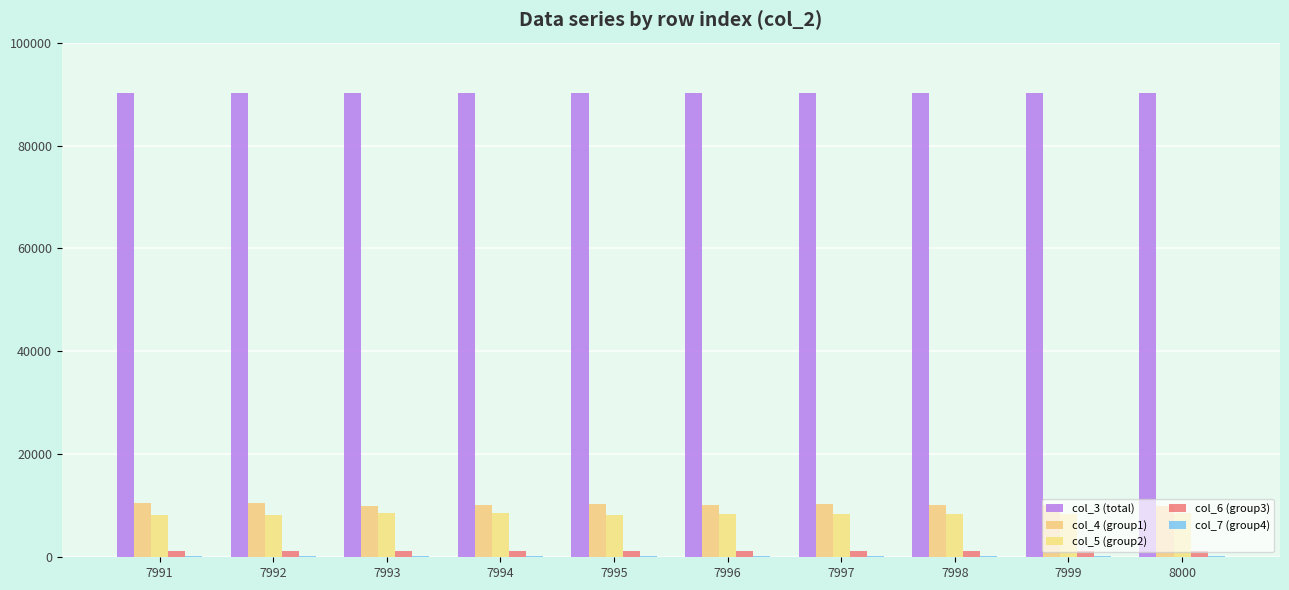

Reading left to right, transcribe all the data shown in this chart.

col_3 (total): 7991=90157	7992=90168	7993=90179	7994=90191	7995=90202	7996=90213	7997=90225	7998=90236	7999=90247	8000=90258
col_4 (group1): 7991=10472	7992=10470	7993=10015	7994=10065	7995=10431	7996=10216	7997=10279	7998=10169	7999=10205	8000=10000
col_5 (group2): 7991=8184	7992=8302	7993=8675	7994=8560	7995=8211	7996=8384	7997=8358	7998=8435	7999=8420	8000=8567
col_6 (group3): 7991=1145	7992=1191	7993=1172	7994=1195	7995=1189	7996=1231	7997=1204	7998=1205	7999=1202	8000=1238
col_7 (group4): 7991=247	7992=205	7993=246	7994=270	7995=256	7996=278	7997=272	7998=252	7999=258	8000=281